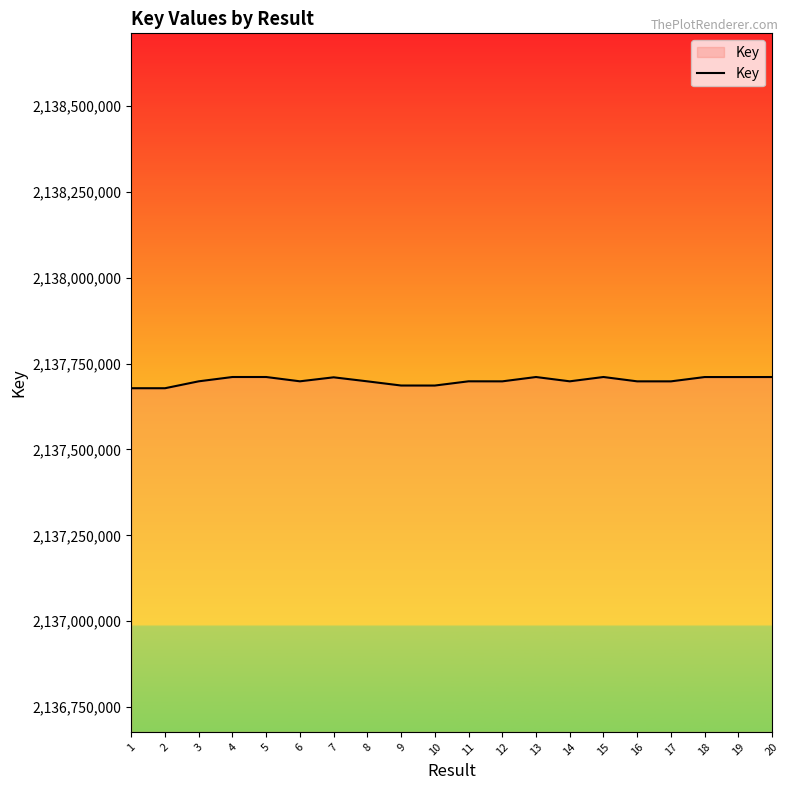

What is the difference between the values at 14 and 19?

12407